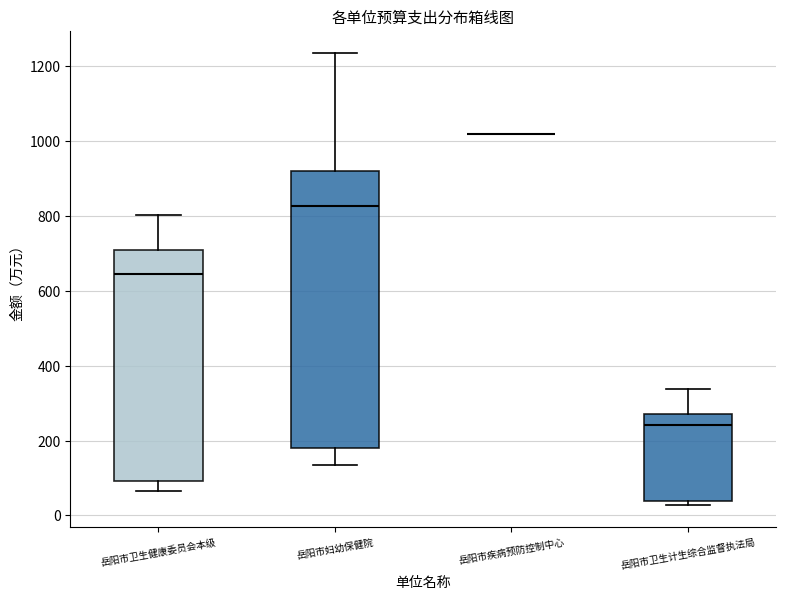

Reading left to right, read every box against the y-axis: the position of its median line, the range the box covers, and the ends of its whiskers. The values are not printed on the chart, so give them approximately, as read against the axis.

岳阳市卫生健康委员会本级: median 640, box 100 to 700, whiskers 60 to 800
岳阳市妇幼保健院: median 820, box 180 to 920, whiskers 140 to 1240
岳阳市疾病预防控制中心: box collapsed to a line at 1020, whiskers 1020 to 1020
岳阳市卫生计生综合监督执法局: median 240, box 40 to 260, whiskers 20 to 340